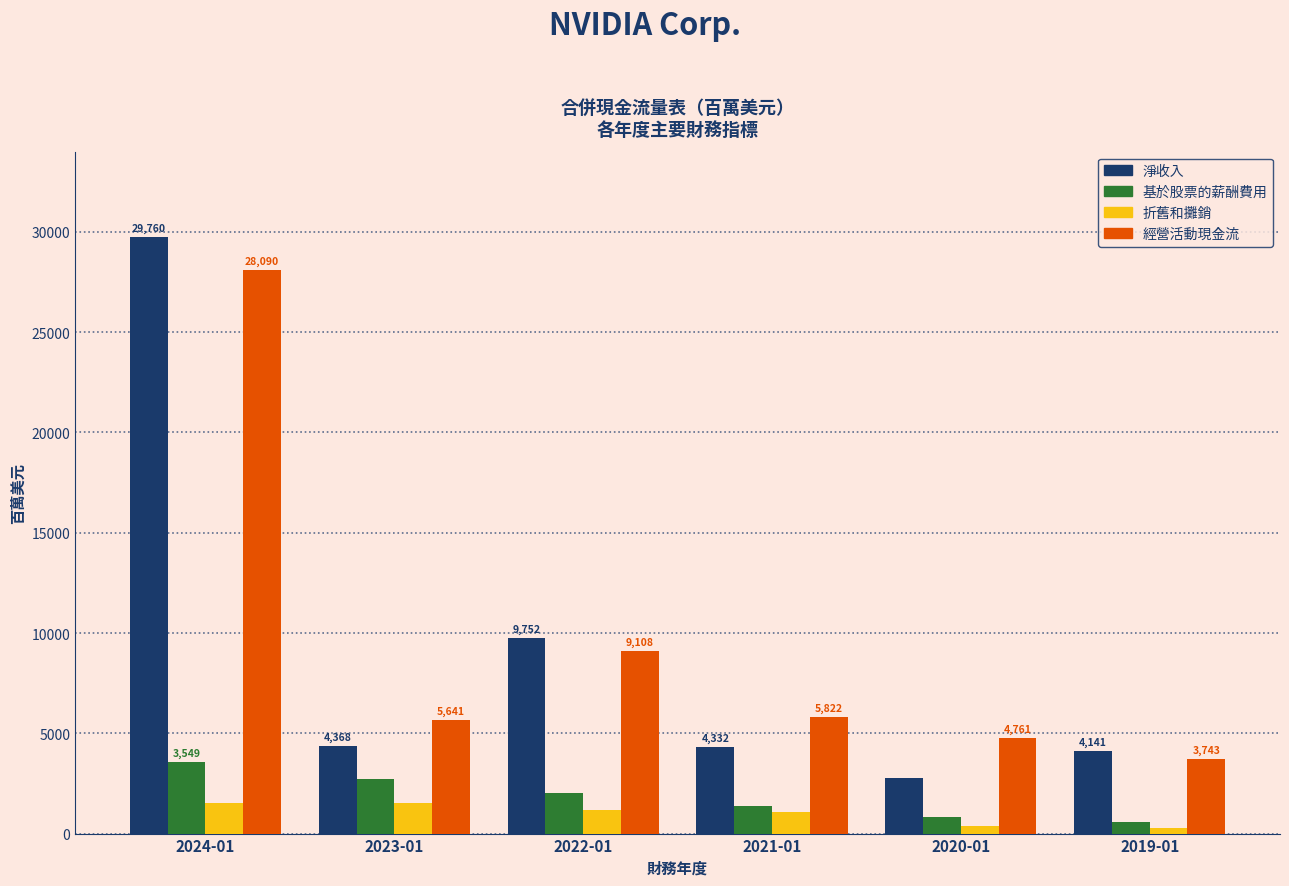

Reading right to left, what are all the values shown in this chart?

淨收入: 4141	2796	4332	9752	4368	29760
基於股票的薪酬費用: 557	844	1397	2004	2709	3549
折舊和攤銷: 262	381	1098	1174	1544	1508
經營活動現金流: 3743	4761	5822	9108	5641	28090